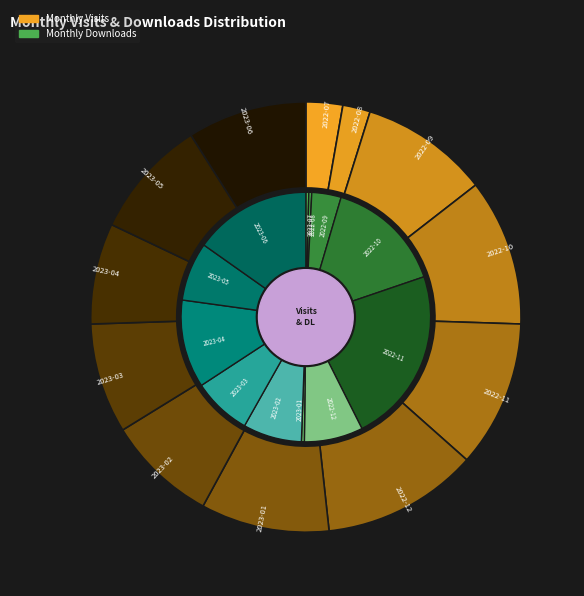

The 2023-02 slice represents 8% of the pie. True or false?

True